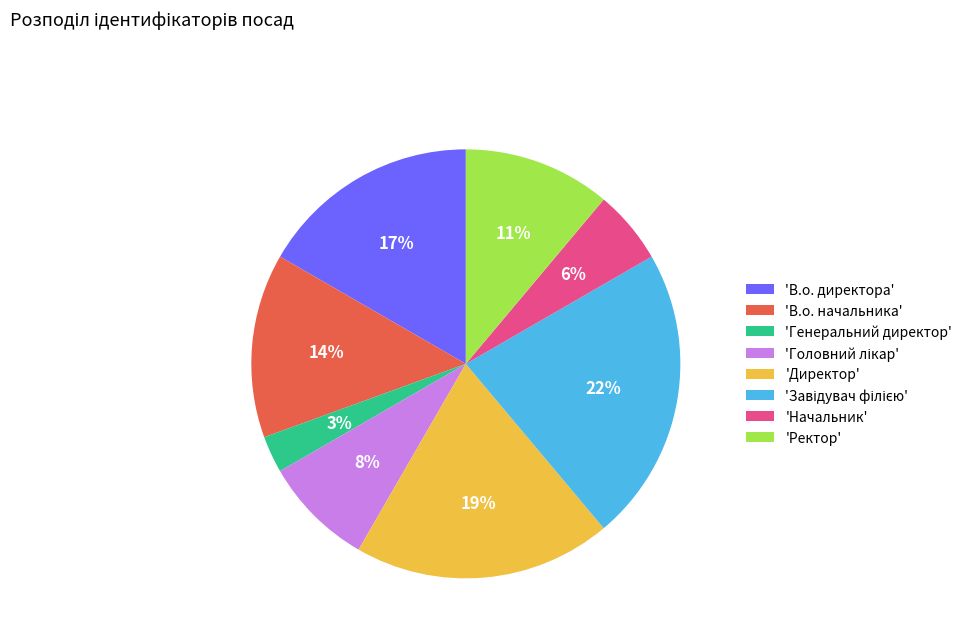

Count the number of slices in the pie.

8